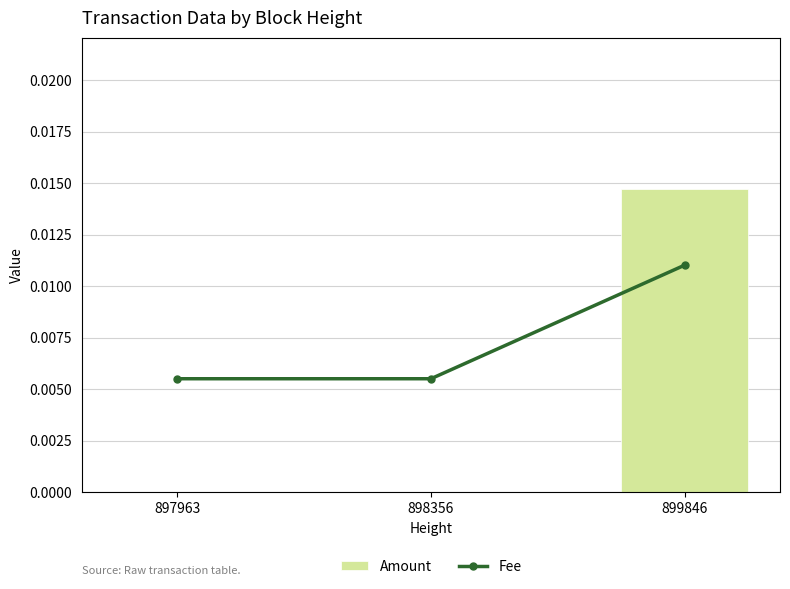

How many categories are shown in the chart?

3